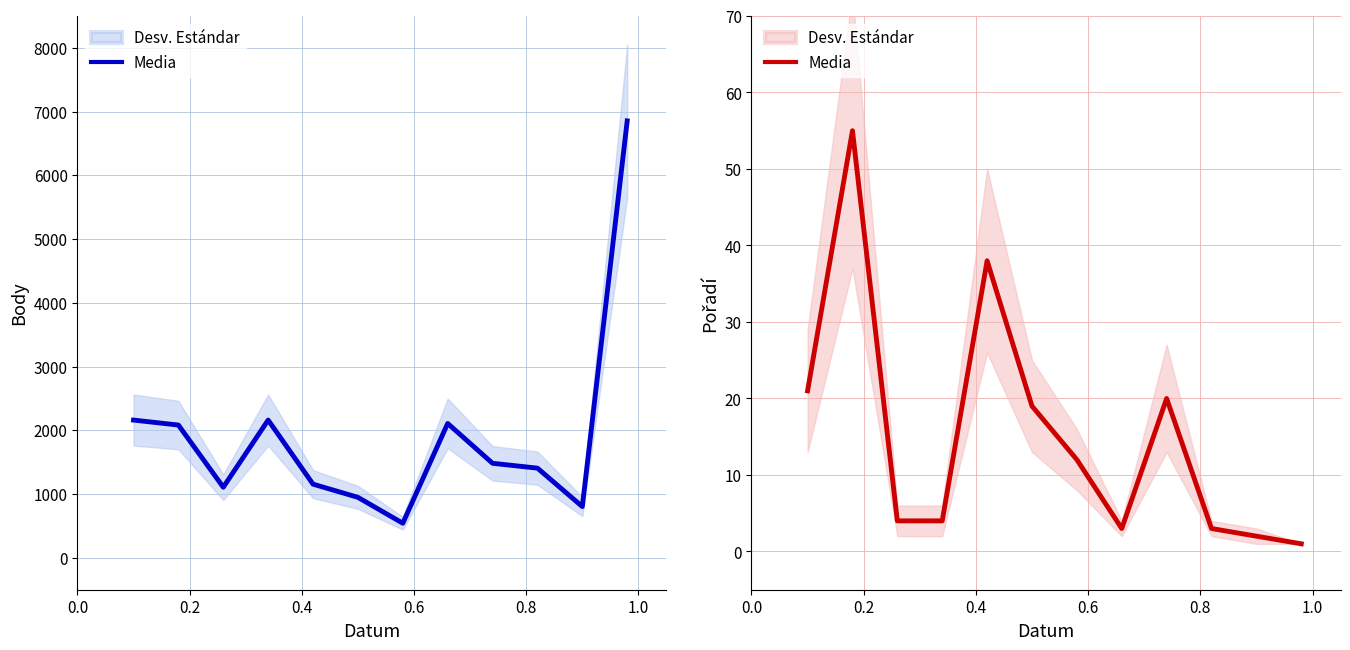

At which category does the chart reach its minimum across all series?

11